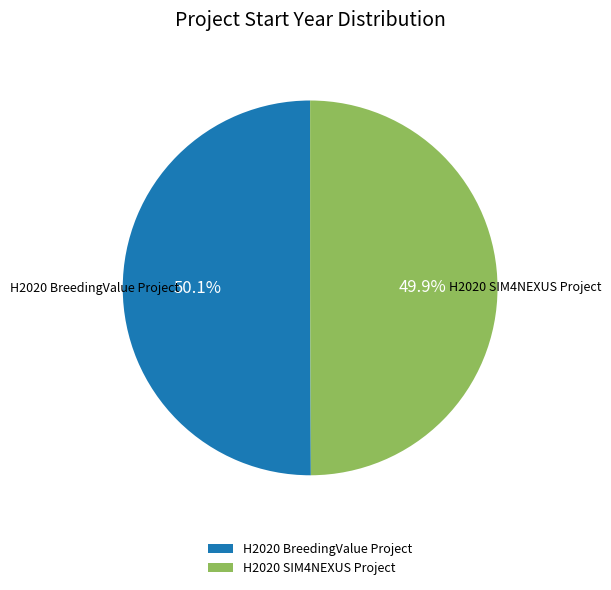

How many segments does this pie chart have?

2